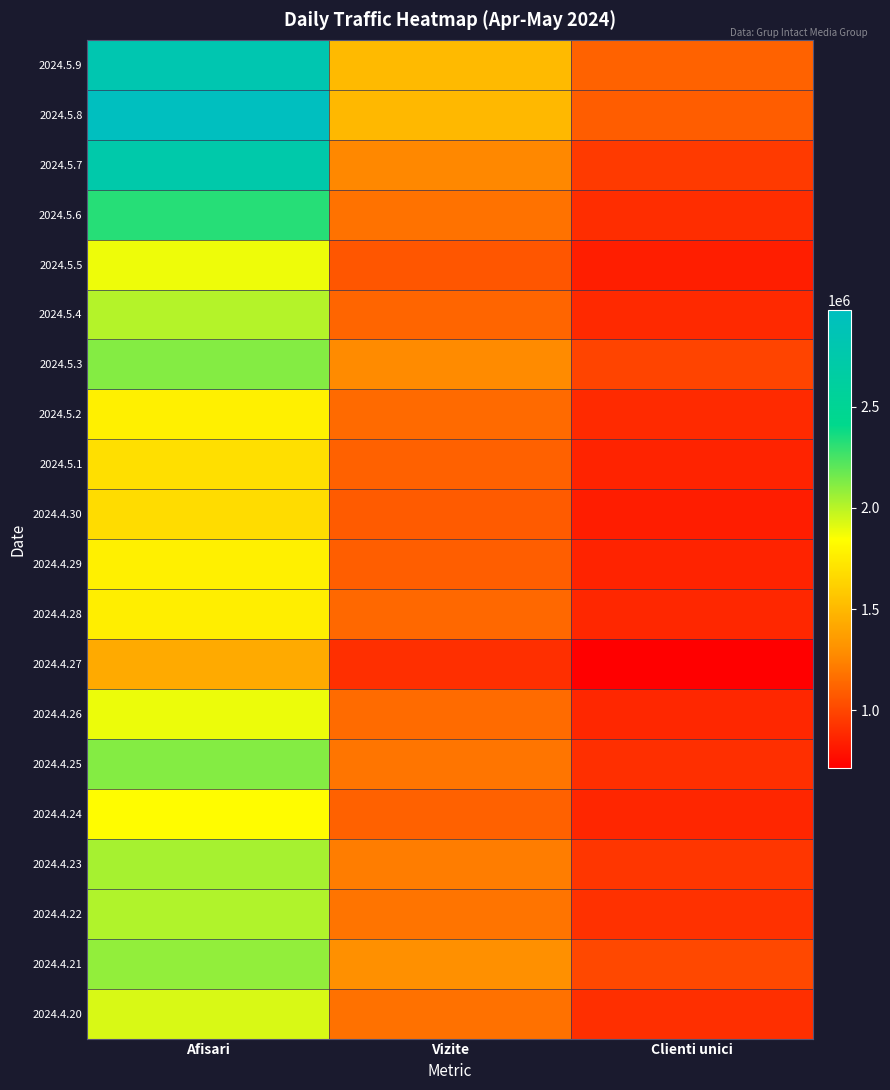

Reading left to right, transcribe all the data shown in this chart.

2024.5.9: Afisari=2804596	Vizite=1507415	Clienti unici=1111676
2024.5.8: Afisari=2976536	Vizite=1496967	Clienti unici=1092221
2024.5.7: Afisari=2745604	Vizite=1265625	Clienti unici=949198
2024.5.6: Afisari=2326074	Vizite=1177684	Clienti unici=896933
2024.5.5: Afisari=1882595	Vizite=1067257	Clienti unici=841223
2024.5.4: Afisari=2010807	Vizite=1123536	Clienti unici=885710
2024.5.3: Afisari=2118182	Vizite=1277471	Clienti unici=988400
2024.5.2: Afisari=1773168	Vizite=1146512	Clienti unici=888327
2024.5.1: Afisari=1689732	Vizite=1111485	Clienti unici=858202
2024.4.30: Afisari=1672879	Vizite=1081334	Clienti unici=837231
2024.4.29: Afisari=1772281	Vizite=1096815	Clienti unici=859544
2024.4.28: Afisari=1763956	Vizite=1133681	Clienti unici=873350
2024.4.27: Afisari=1428993	Vizite=907714	Clienti unici=713738
2024.4.26: Afisari=1885050	Vizite=1149834	Clienti unici=876577
2024.4.25: Afisari=2118128	Vizite=1187776	Clienti unici=906879
2024.4.24: Afisari=1833620	Vizite=1109885	Clienti unici=869606
2024.4.23: Afisari=2040831	Vizite=1219445	Clienti unici=937269
2024.4.22: Afisari=2020965	Vizite=1184281	Clienti unici=916132
2024.4.21: Afisari=2085091	Vizite=1305024	Clienti unici=1007968
2024.4.20: Afisari=1932403	Vizite=1172580	Clienti unici=907906